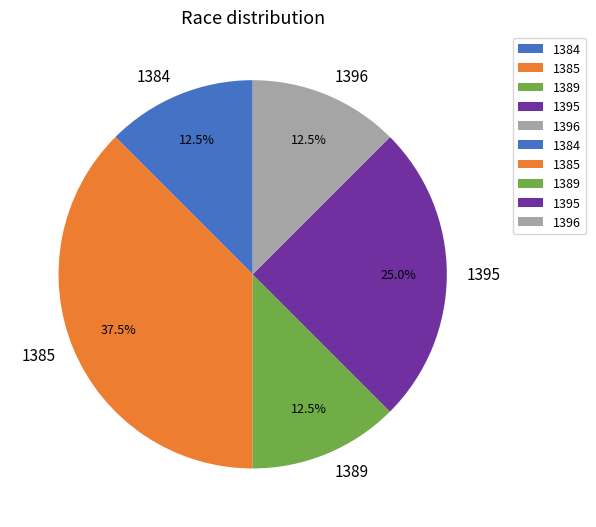

Which category has the biggest portion of the pie?

1385